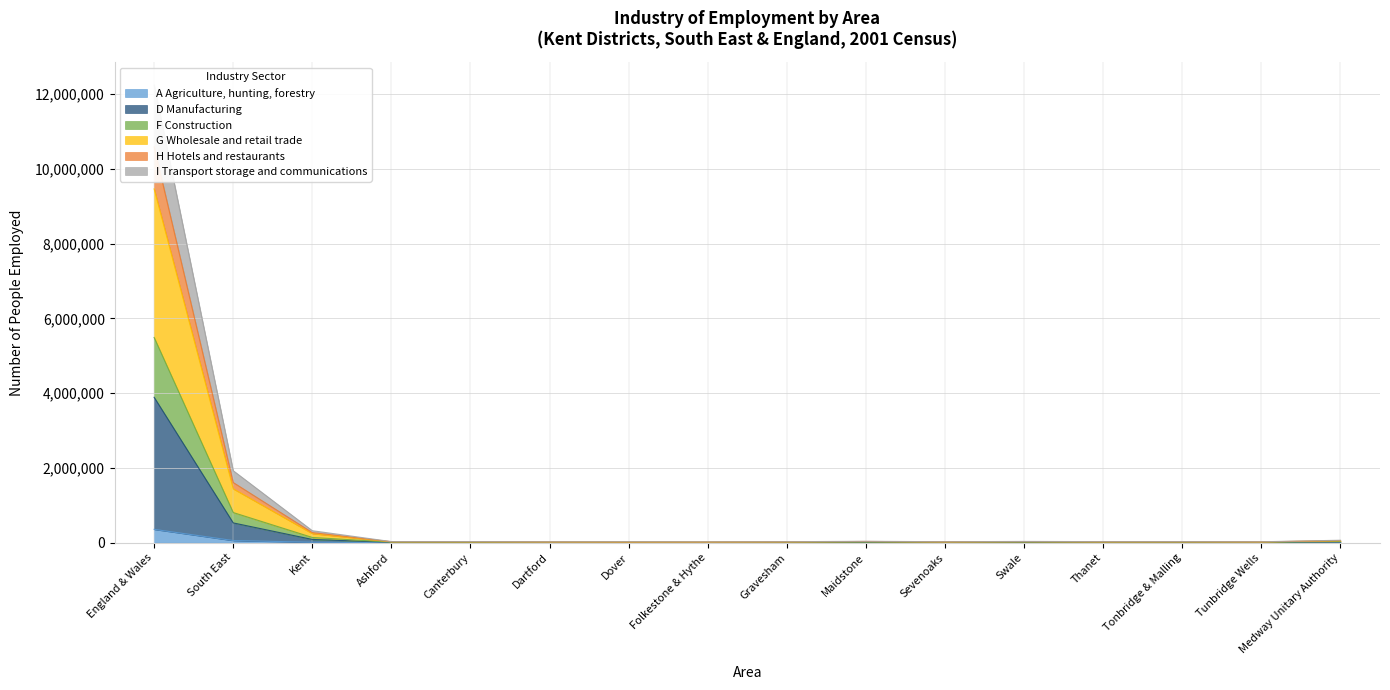

Is it true that F Construction equals 32264 at Swale?

True